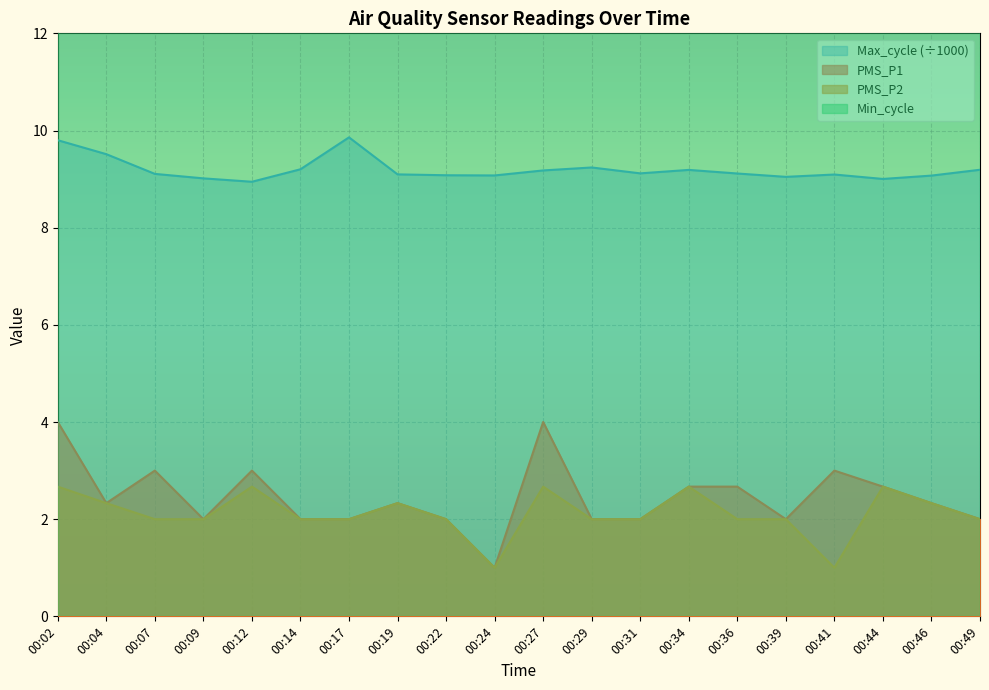

What is the sum of all Max_cycle values?

183.9